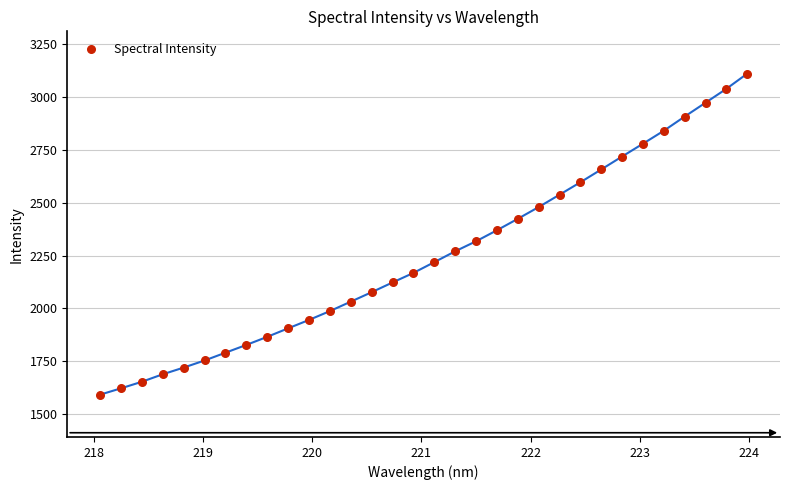

What is the range of X values (max minus min)?

5.9